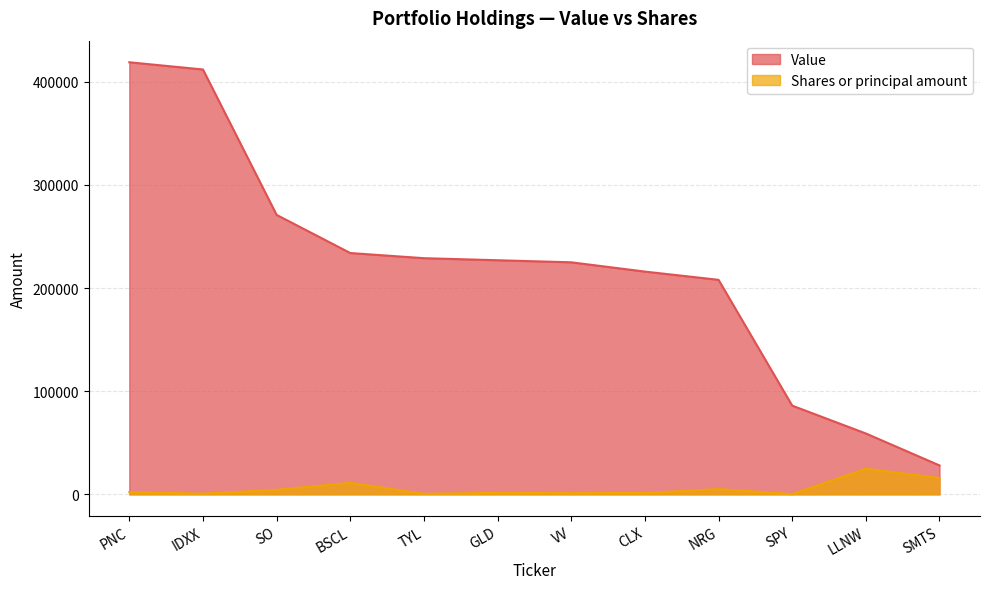

What is the total value across all series at SO?

275370